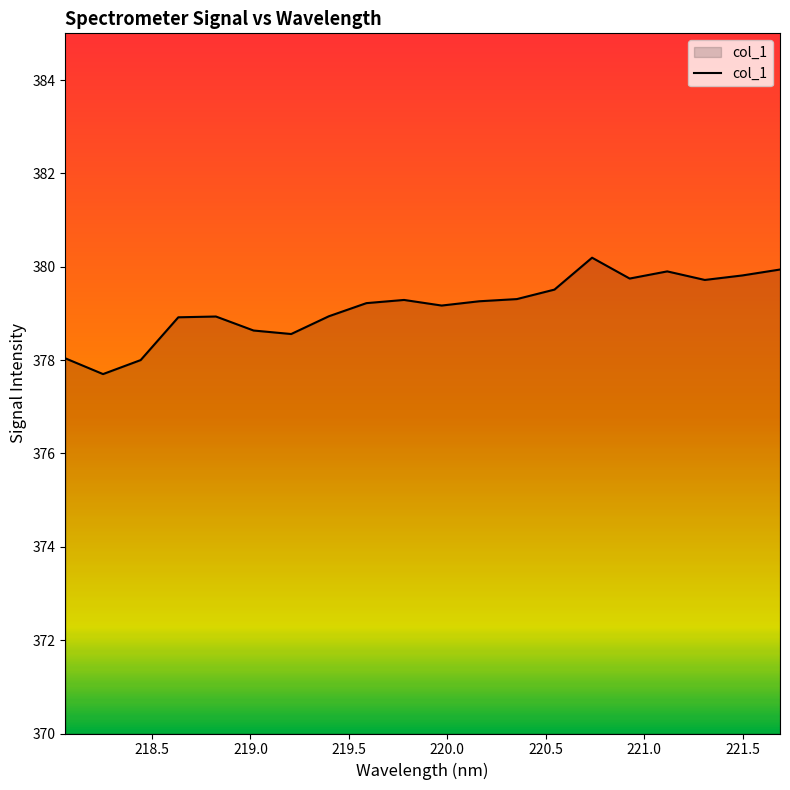

What is the greatest value displayed?

380.2